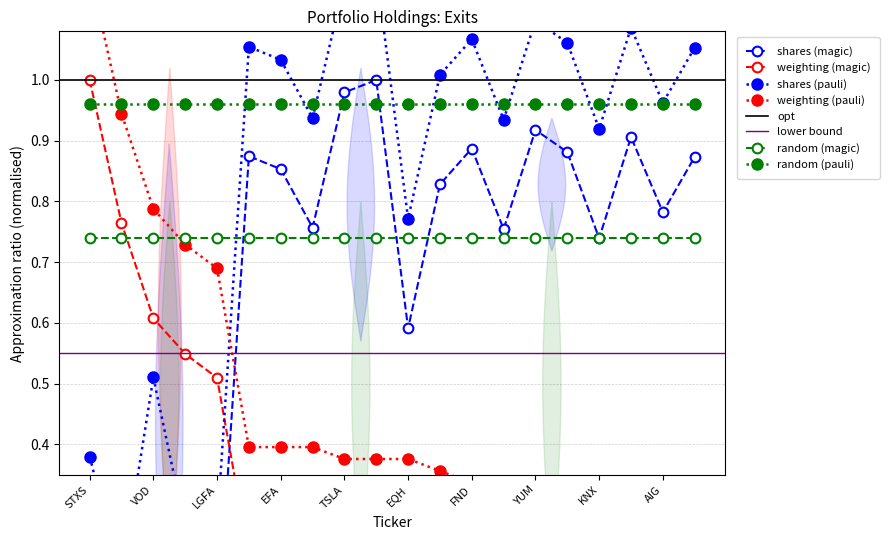

Rank the categories by Weighting value from highest to lowest.

STXS, SIRI, VOD, LGFB, LGFA, MCHP, EFA, CMCSA, TSLA, IDXX, EQH, IR, FND, SAH, YUM, TXRH, KNX, COP, AIG, EMR